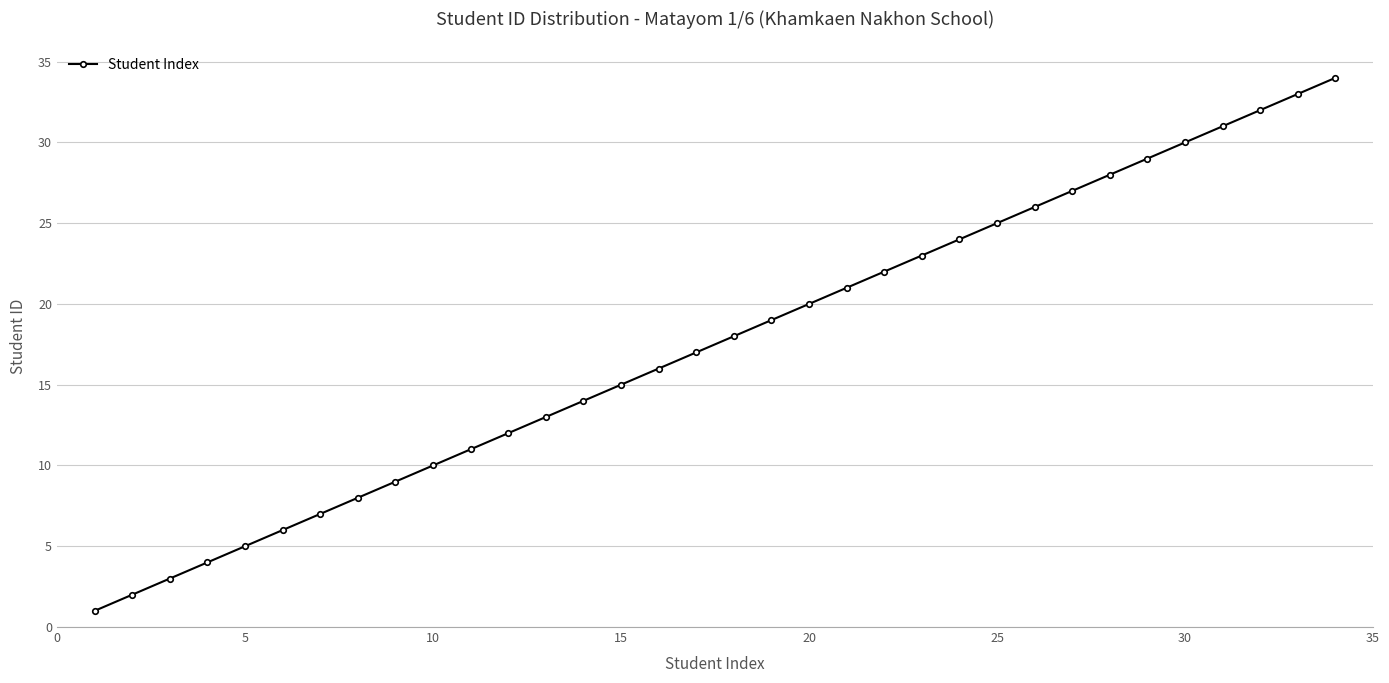

What is the average value?

18